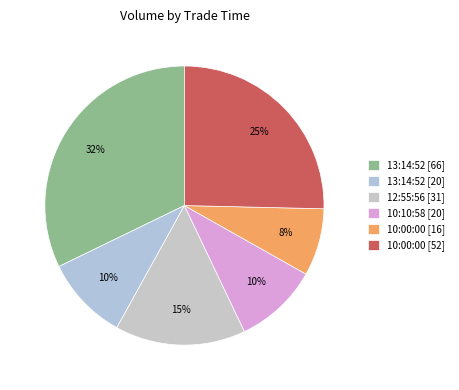

How many slices are in this pie chart?

6